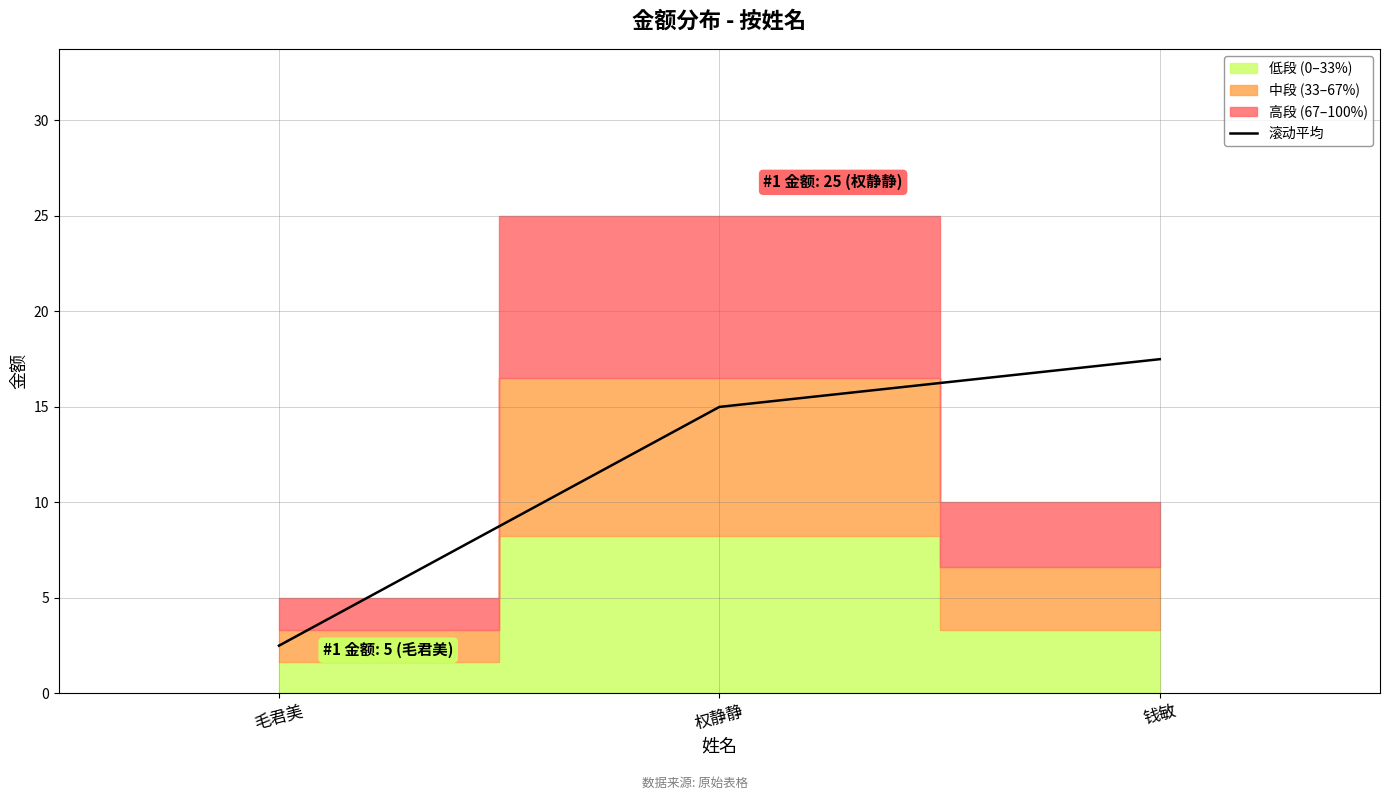

True or false: the data shows 0.8 at 毛君美.

False